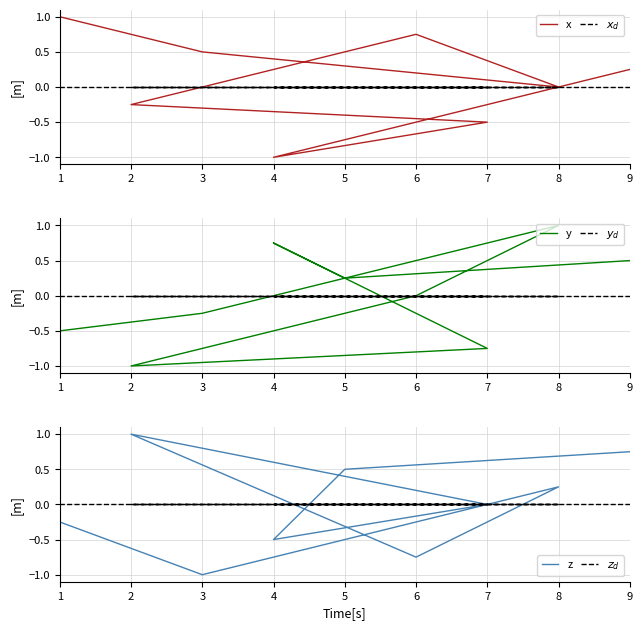

Which series has the widest spread of values?

x